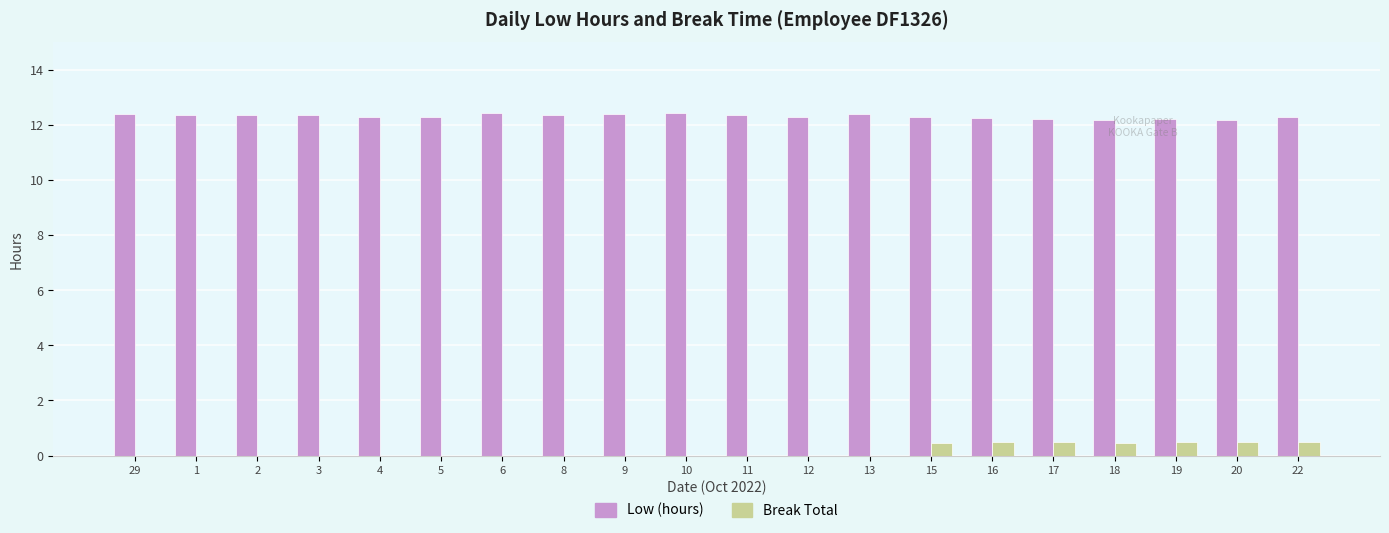

What is the total value across all series at 10?

12.4